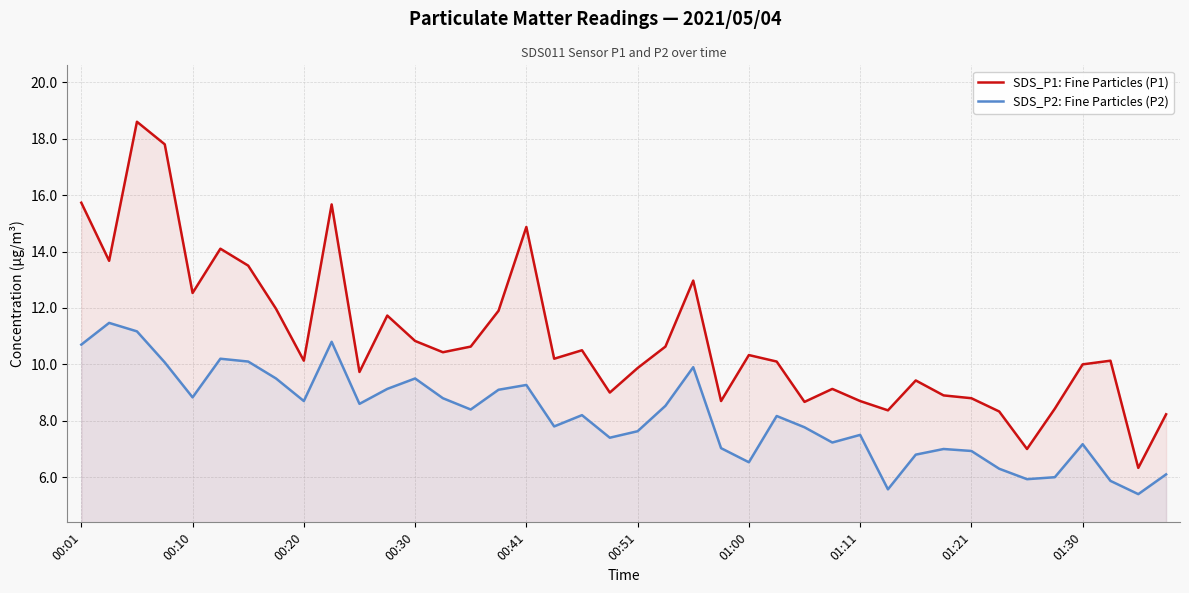

True or false: SDS_P2: Fine Particles (P2) has a value of 11.3 at 01:11.

False